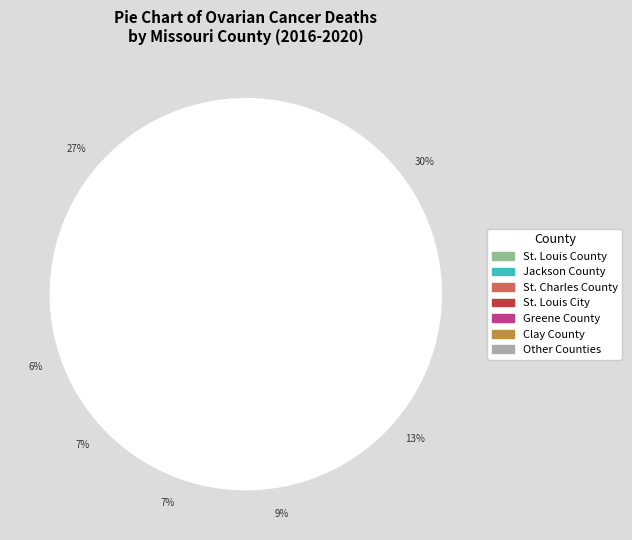

The St. Louis City slice represents 7% of the pie. True or false?

True